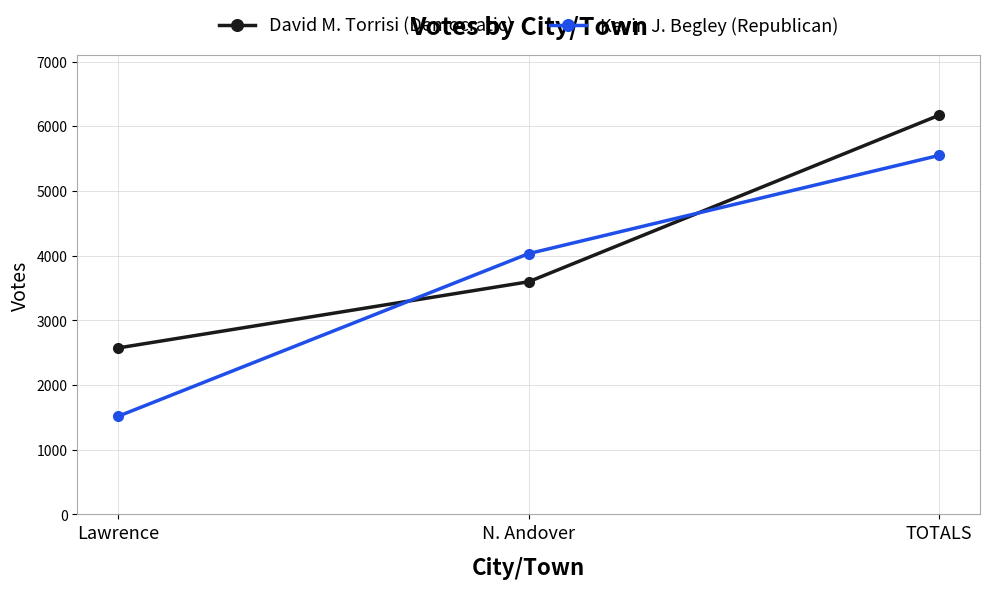

Which series changed the most between Lawrence and TOTALS?

Kevin J. Begley (Republican)